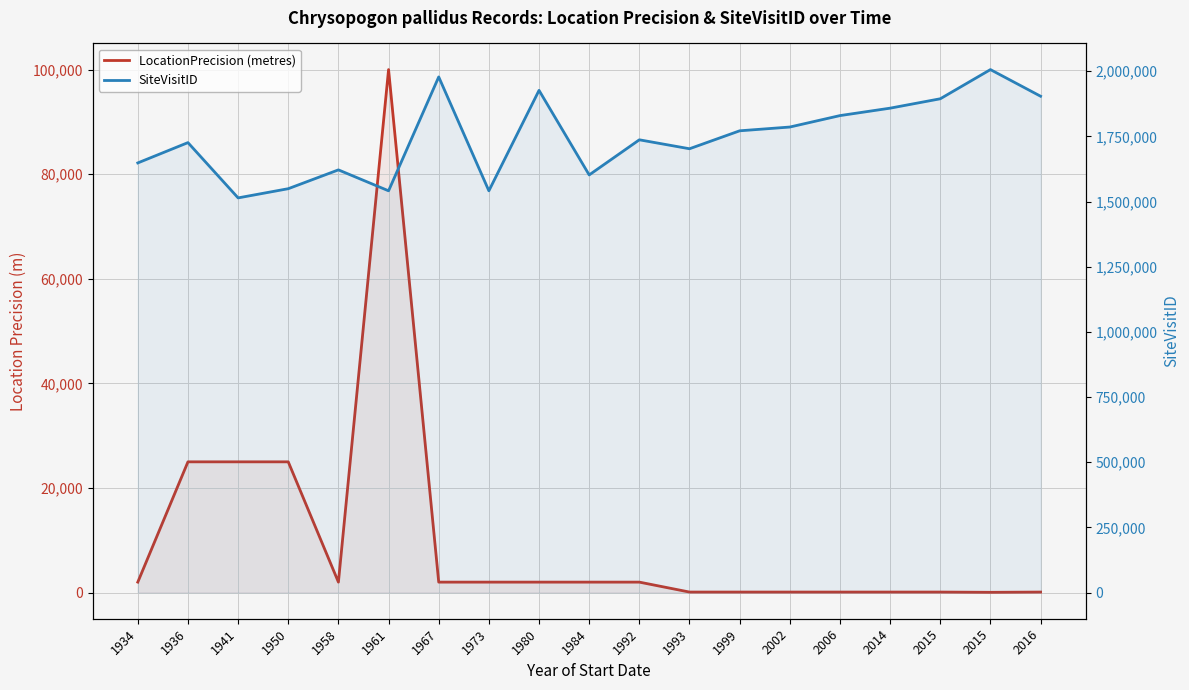

What are all the series names shown in the legend?

LocationPrecision (metres), SiteVisitID